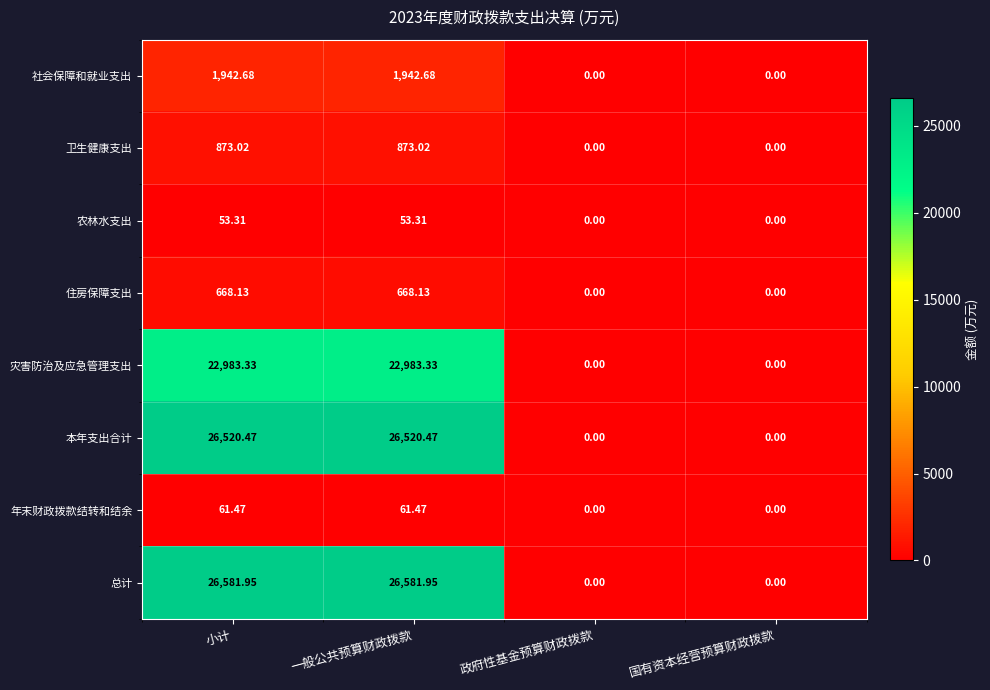

Between 小计 and 政府性基金预算财政拨款, which series saw the biggest shift?

总计